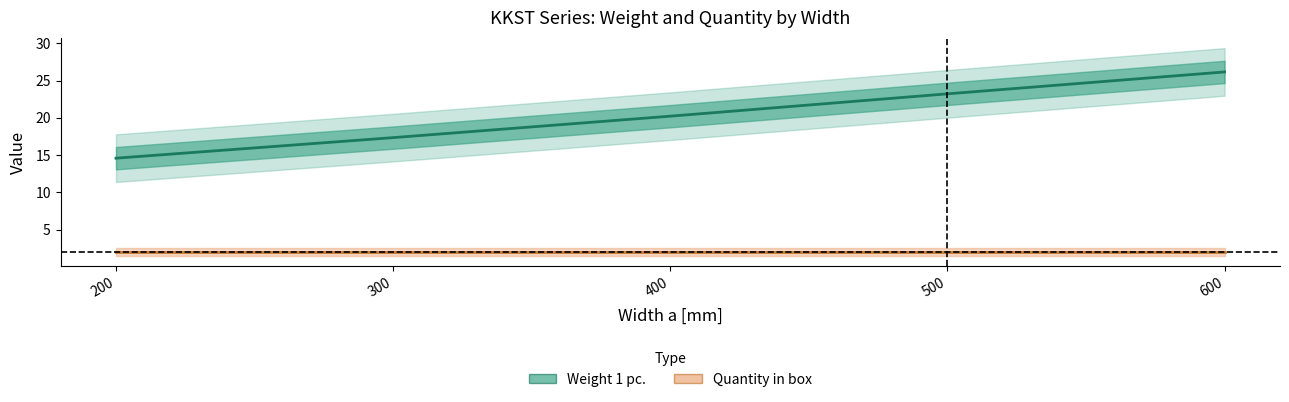

True or false: Quantity in box has a value of 3.5 at 400.

False